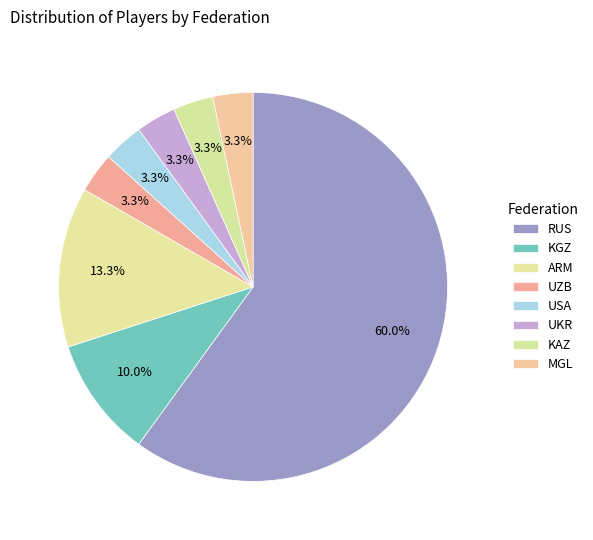

How many slices are in this pie chart?

8